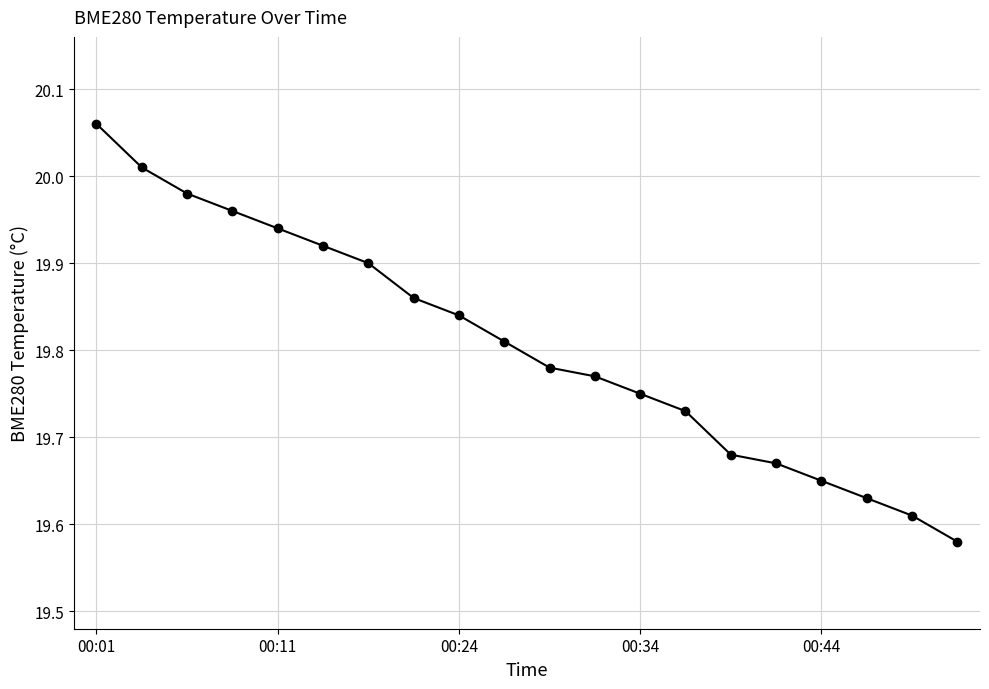

What is the difference between the maximum and minimum values?

0.5